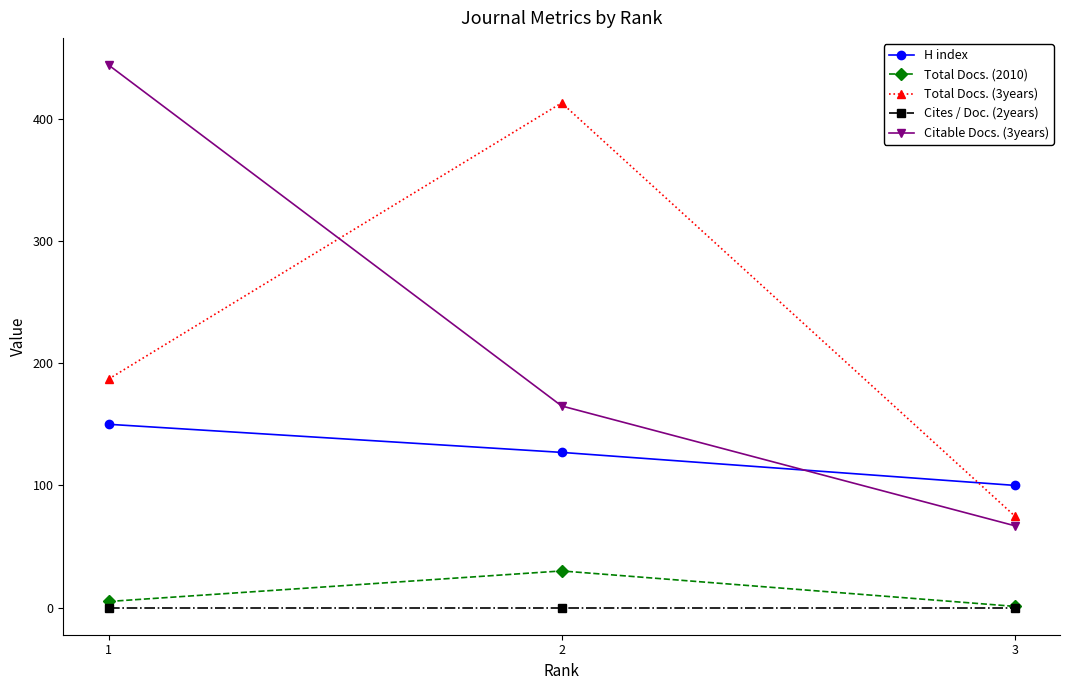

What is the lowest value of the H index series?

100